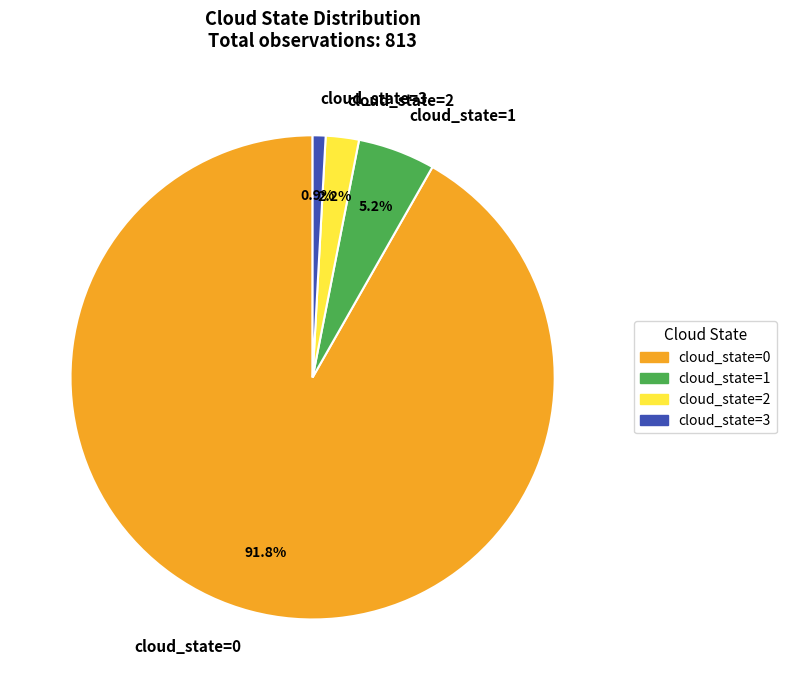

What percentage is the cloud_state=1 slice, to the nearest percent?

5%